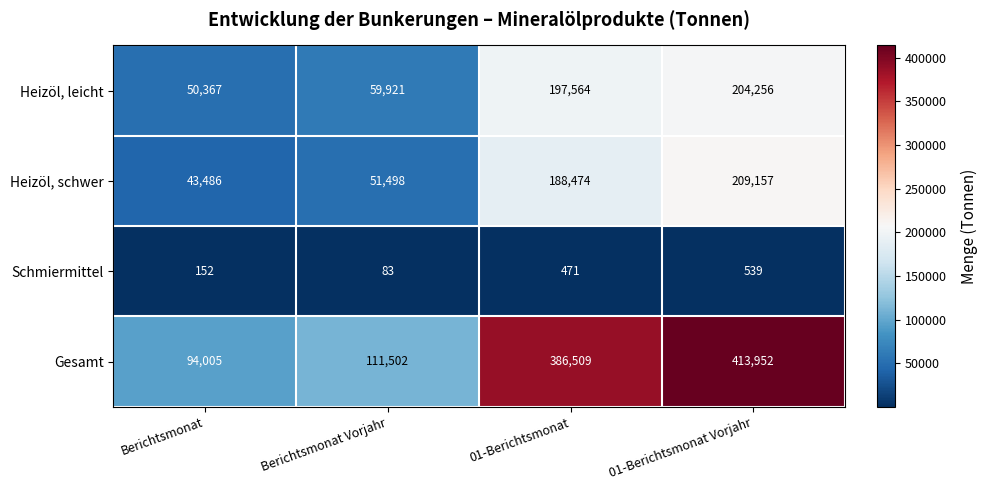

What value does the Heizöl, leicht series have at 01-Berichtsmonat Vorjahr, to the nearest 50?

204250